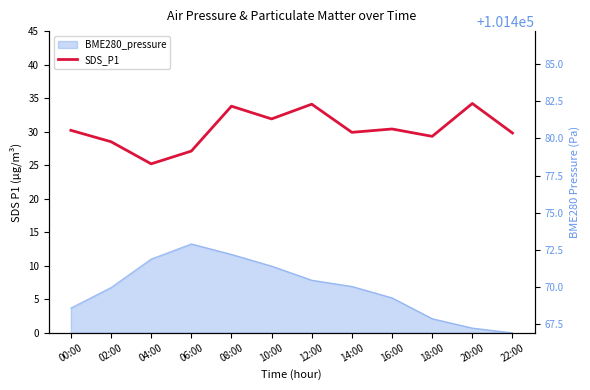

Rank the categories by value from lowest to highest.

04:00, 06:00, 02:00, 18:00, 22:00, 14:00, 00:00, 16:00, 10:00, 08:00, 12:00, 20:00